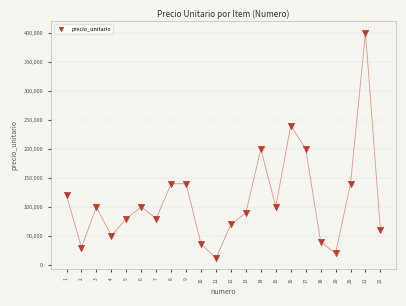

What is the range of Y values (max minus min)?

388000